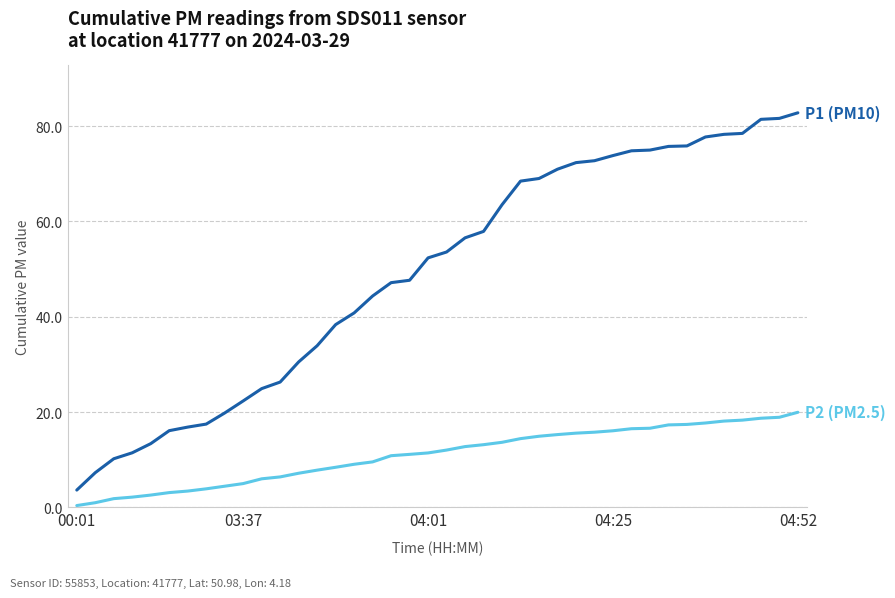

How many series are shown in this chart?

2